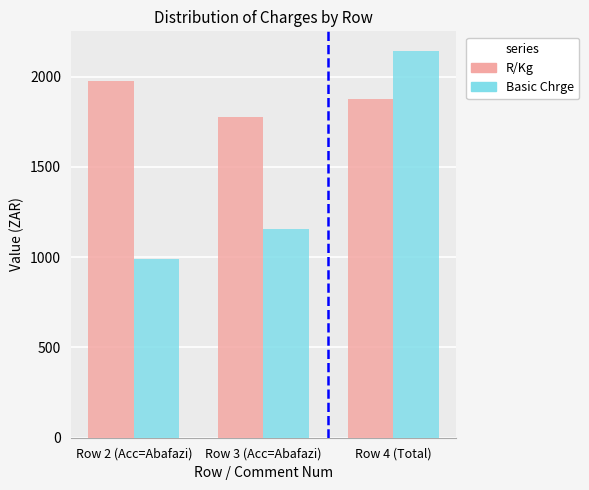

At which category is the sum across all series the highest?

Row 4 (Total)